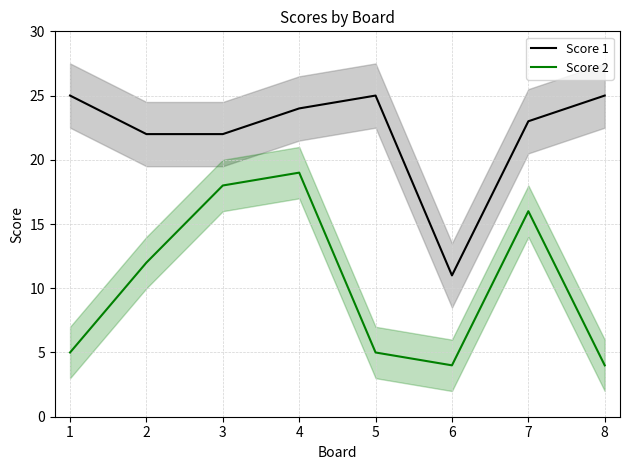

Which series has the widest spread of values?

Score 2